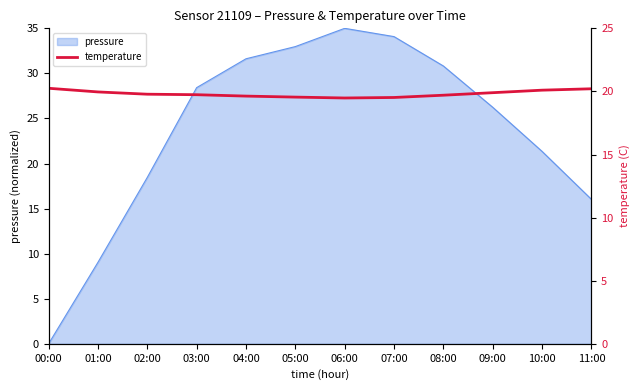

Where is the data nearest to the value 19?

06:00